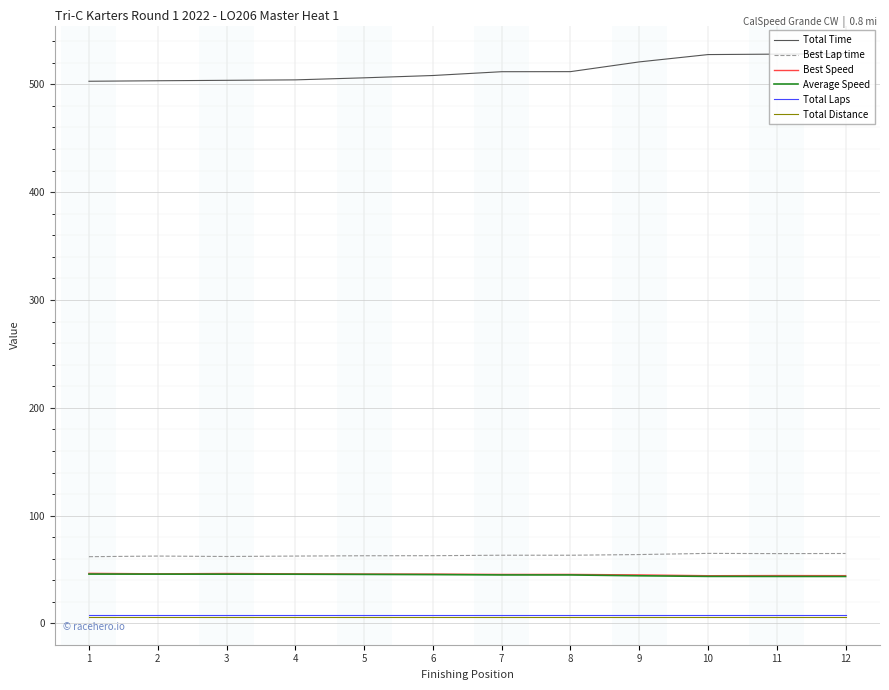

Is the value of Best Lap time at 4 greater than the value of Total Laps at 3?

Yes